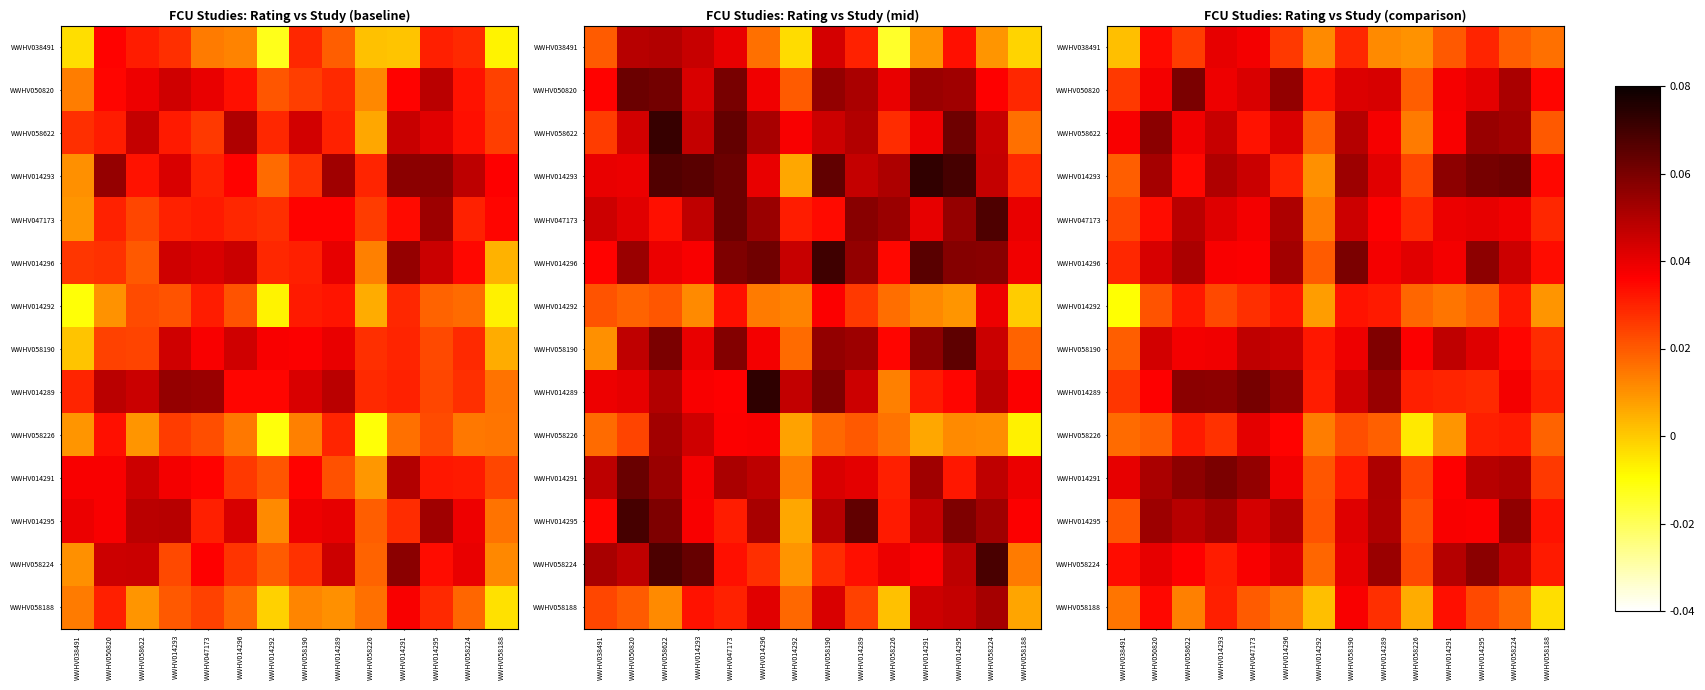

The value of WWHV014291 at WWHV014292 is 0.0. True or false?

True